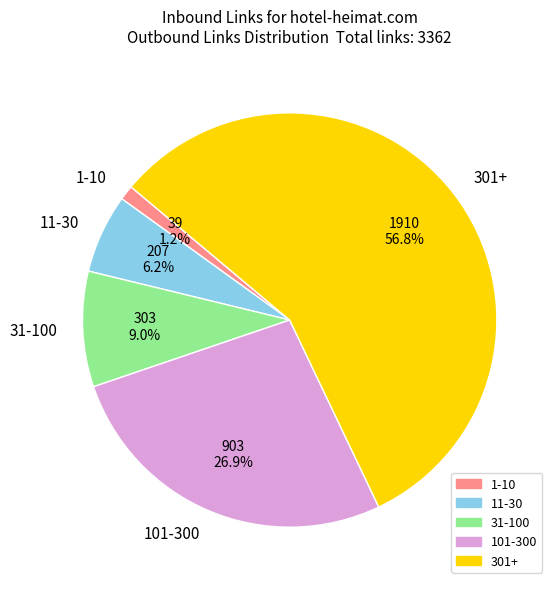

To the nearest percent, what is the difference between the largest and smallest slice percentages?

56%